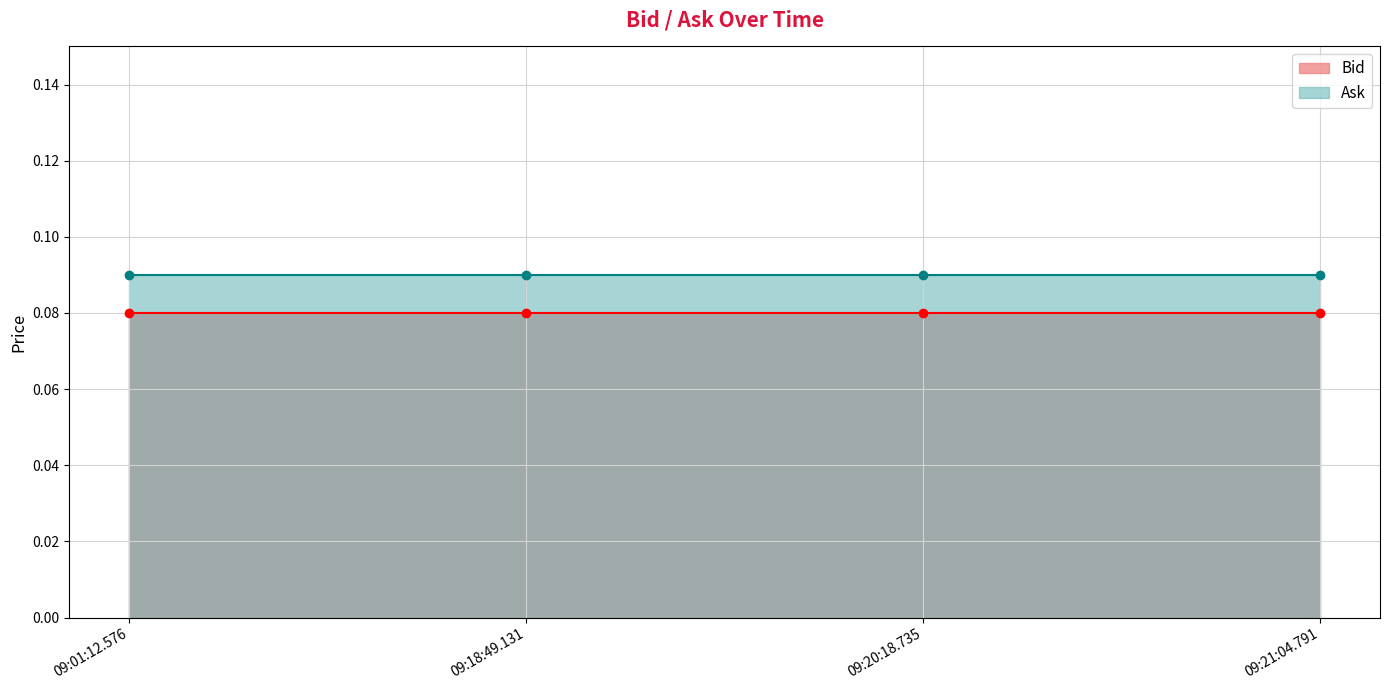

Reading left to right, list all the values displayed in this chart.

Bid: 09:01:12.576=0.1	09:18:49.131=0.1	09:20:18.735=0.1	09:21:04.791=0.1
Ask: 09:01:12.576=0.1	09:18:49.131=0.1	09:20:18.735=0.1	09:21:04.791=0.1